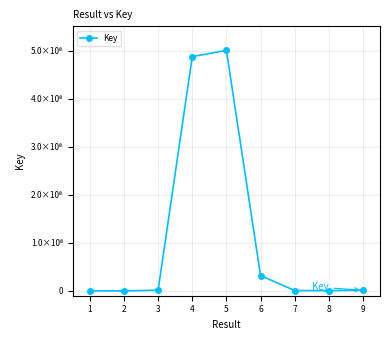

List the labels in order of value, smallest first.

2, 1, 8, 7, 9, 3, 6, 4, 5